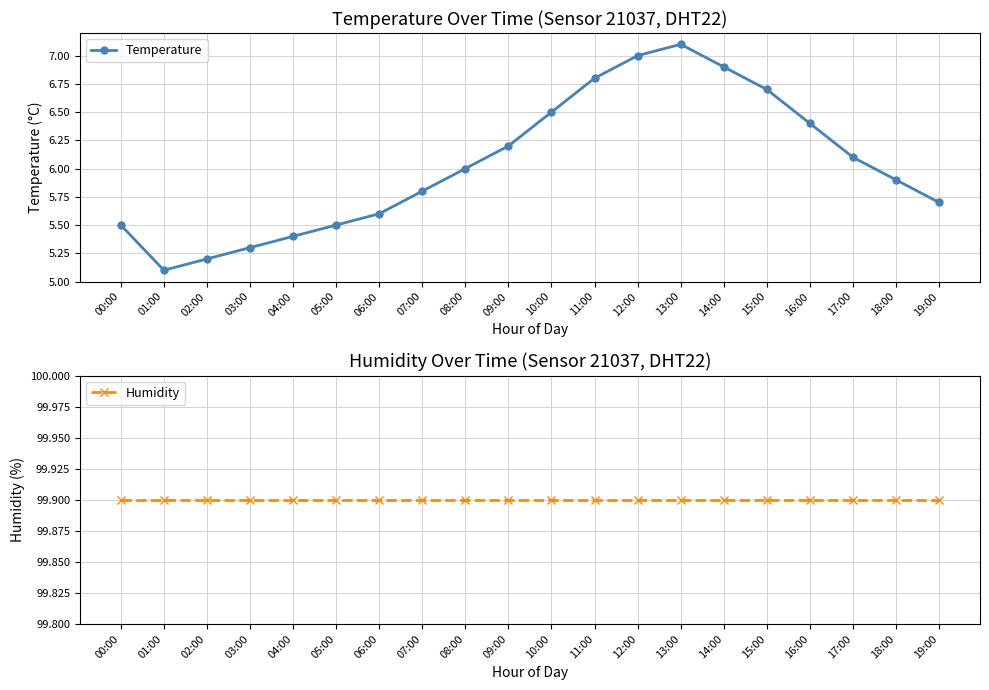

At which label does Temperature first exceed 6?

09:00